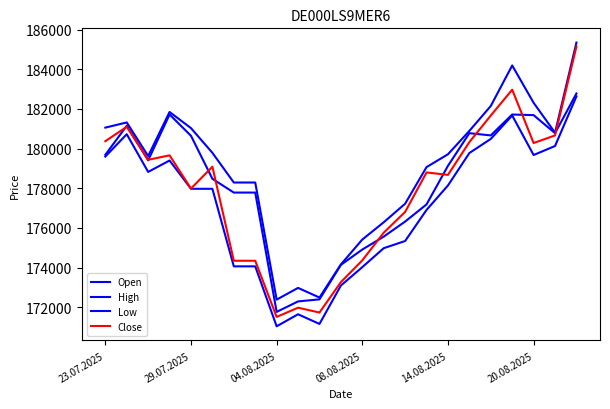

True or false: Close and Open intersect in this chart.

True